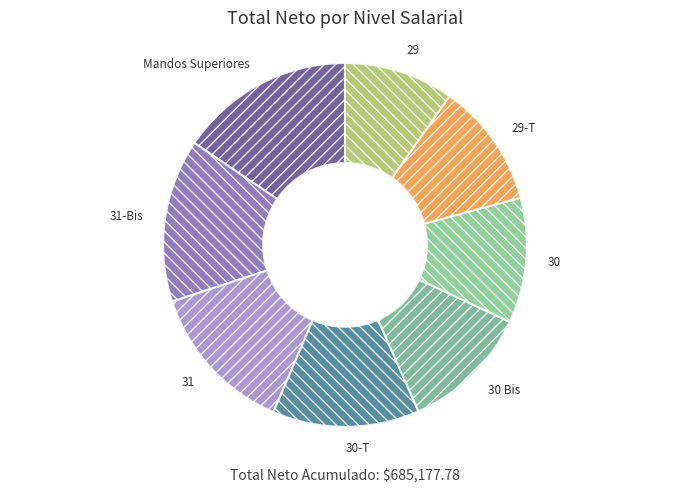

Which has a higher value, 30-T or 31-Bis?

31-Bis